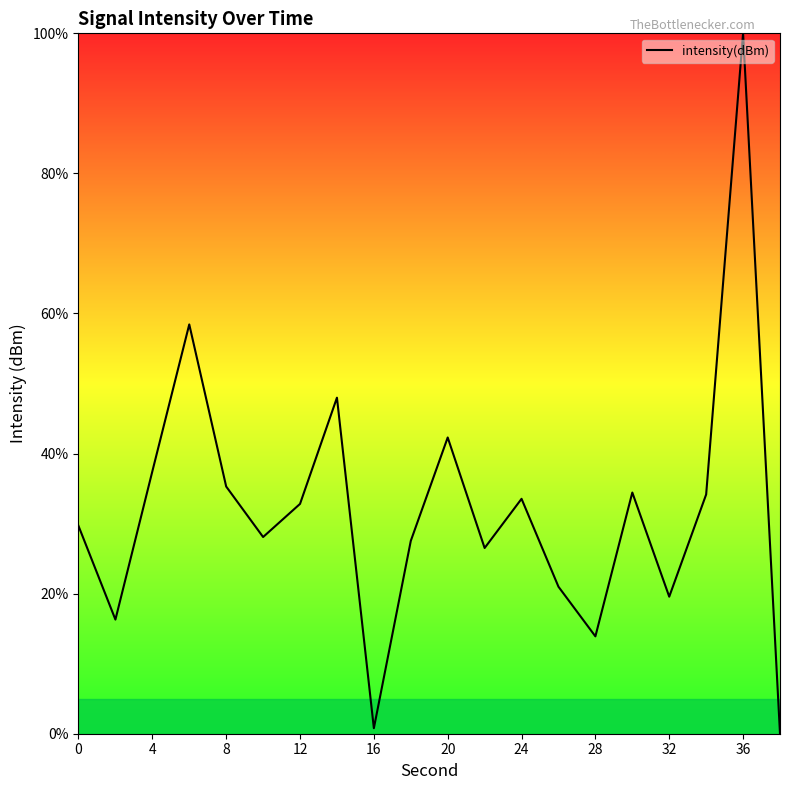

What is the difference between the maximum and minimum values?

100.0